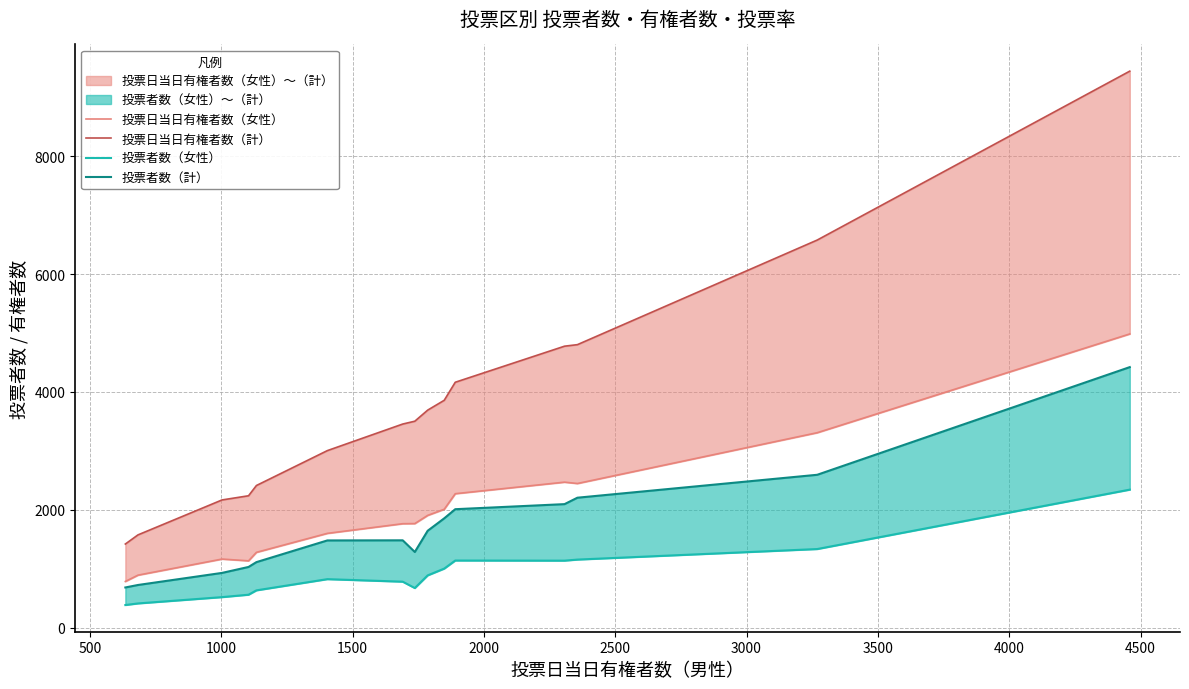

Is the value of 投票日当日有権者数（計） at 1000 greater than the value of 投票者数（計） at 4000?

Yes